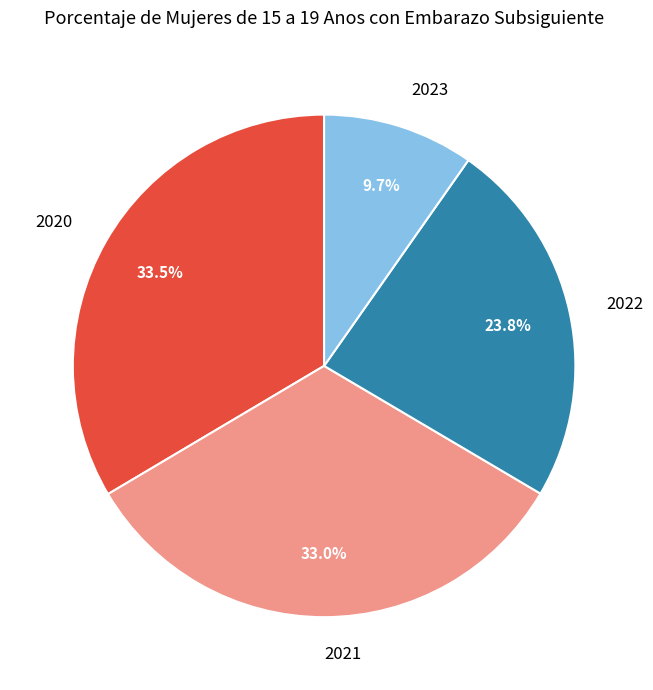

Which has a higher value, 2022 or 2023?

2022